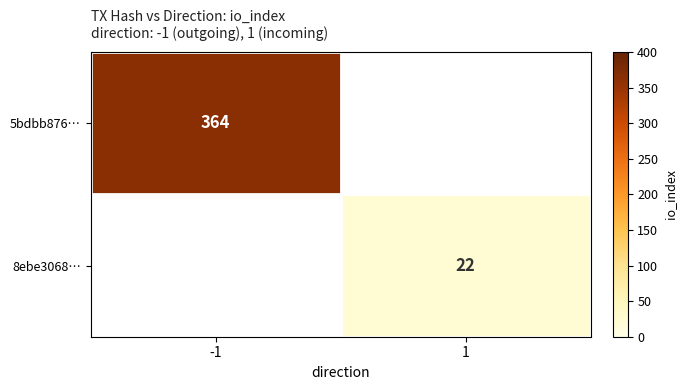

The value of 8ebe3068… at 1 is 38. True or false?

False